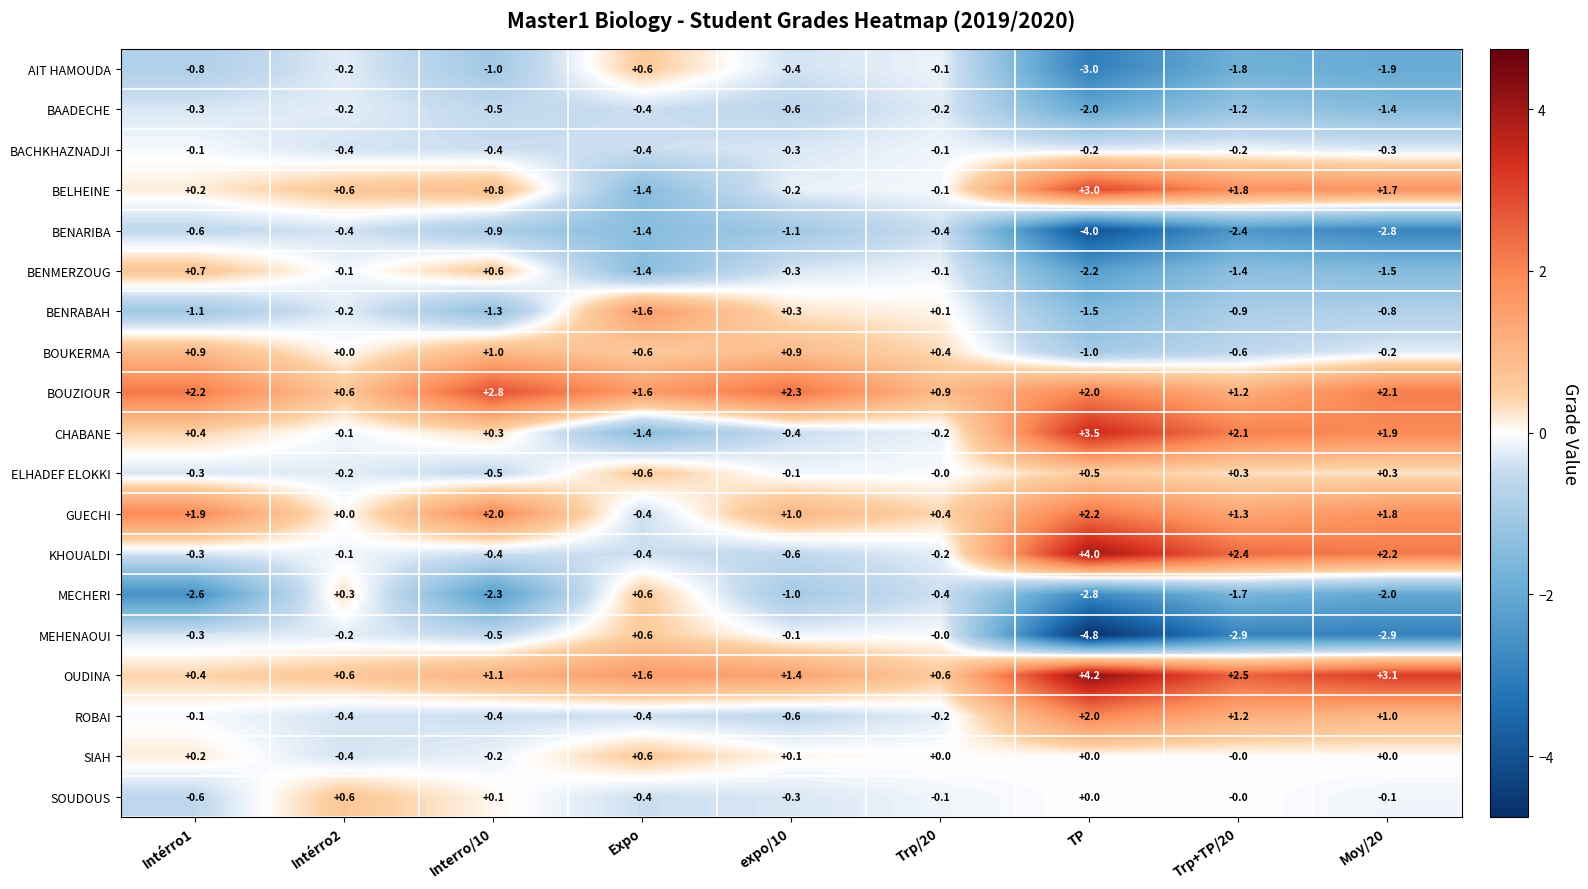

What is the spread (max minus min) of values at Intérro1?

4.8